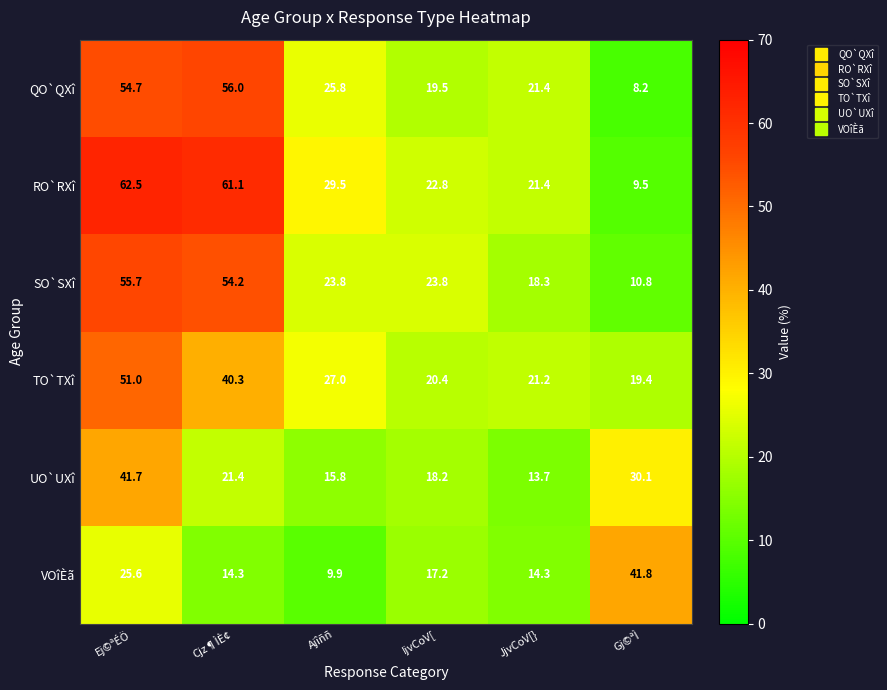

List the labels in order of TO`TXî value, smallest first.

Gj©ªÌ, IjvCoV[, JjvCoV[}, Ajîññ, Cjz¶ÌÈ¢, Ej©ªÉÖ